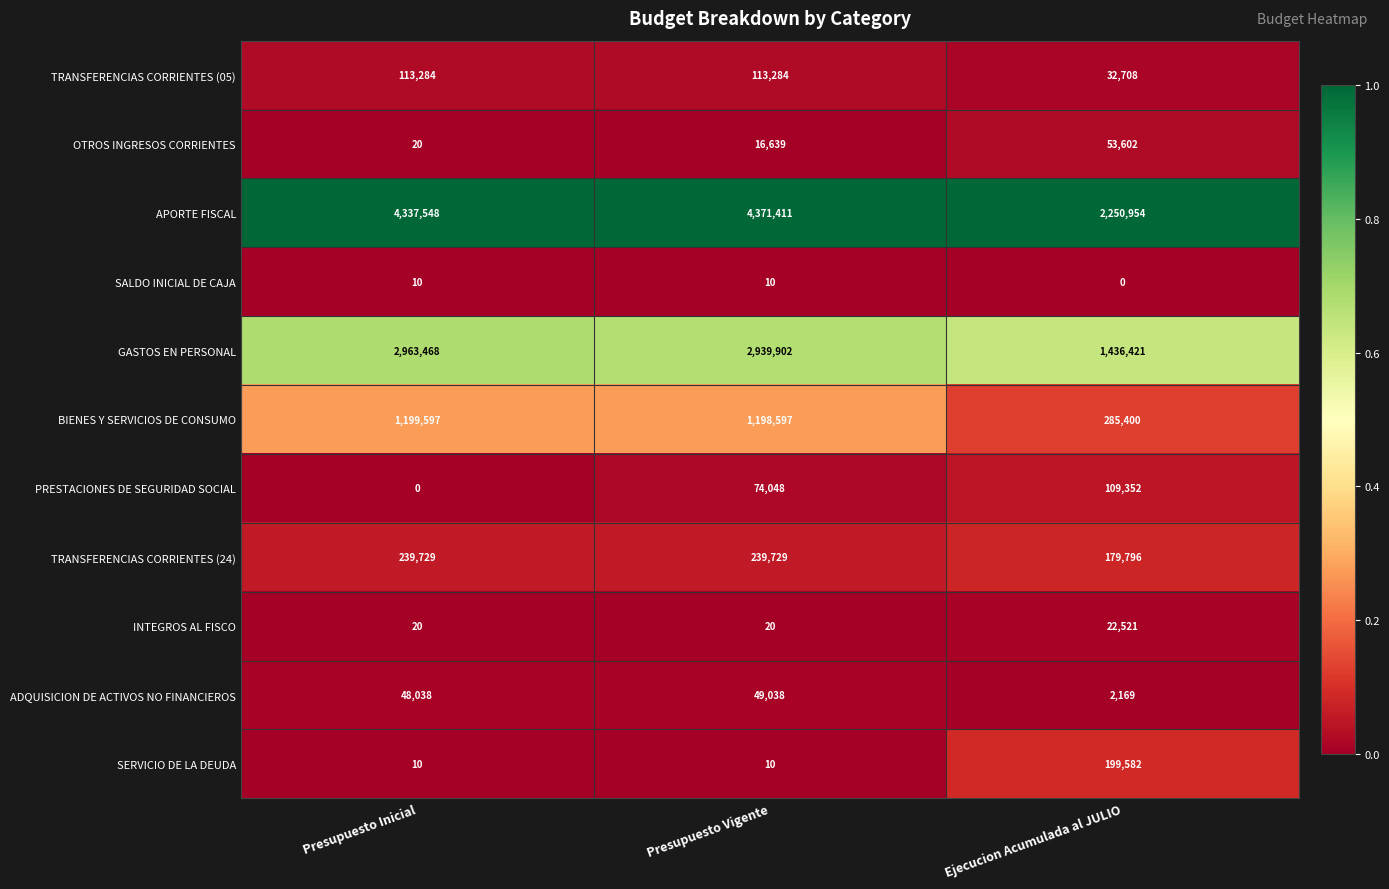

What is the total value across all series at Presupuesto Inicial?

8901724